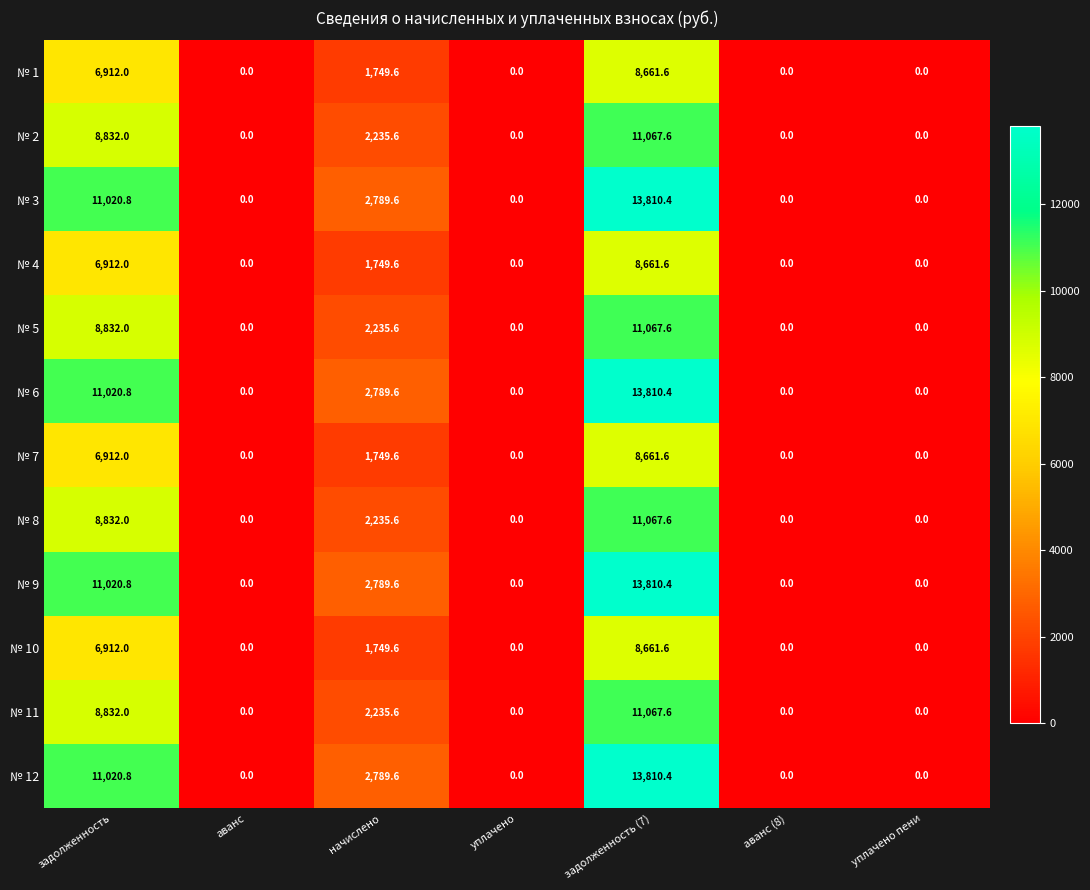

What is the difference between the highest and lowest values at задолженность?

4108.8